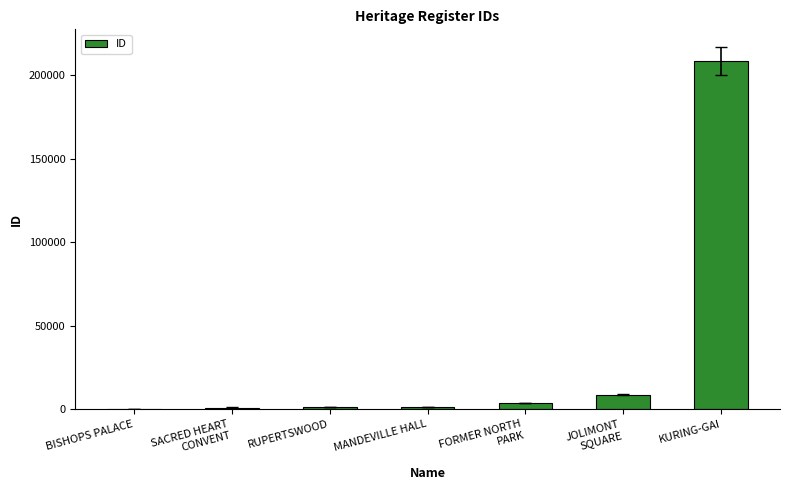

Is it true that the value at KURING-GAI is 208328?

True